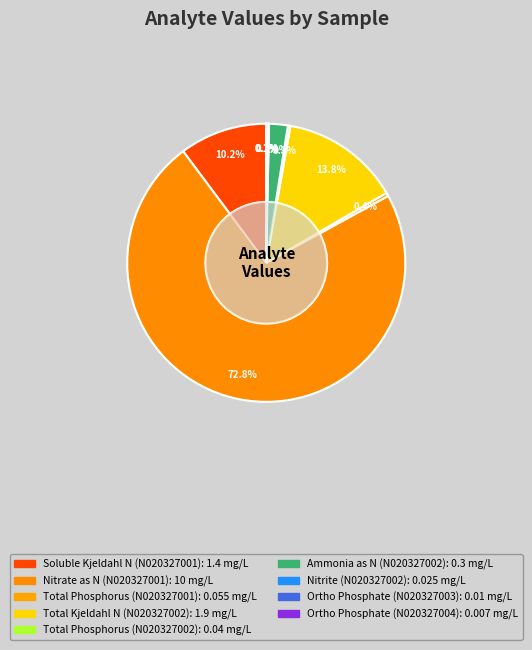

Rank the categories by value from highest to lowest.

Nitrate as N
(N020327001), Total Kjeldahl N
(N020327002), Soluble Kjeldahl N
(N020327001), Ammonia as N
(N020327002), Total Phosphorus
(N020327001), Total Phosphorus
(N020327002), Nitrite
(N020327002), Ortho Phosphate
(N020327003), Ortho Phosphate
(N020327004)